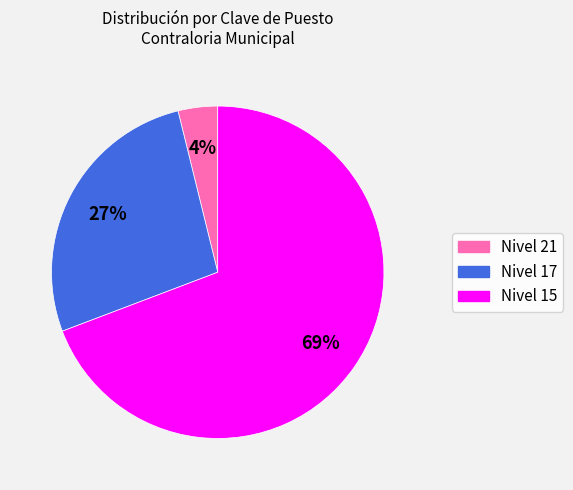

Which category has the biggest portion of the pie?

Nivel 15